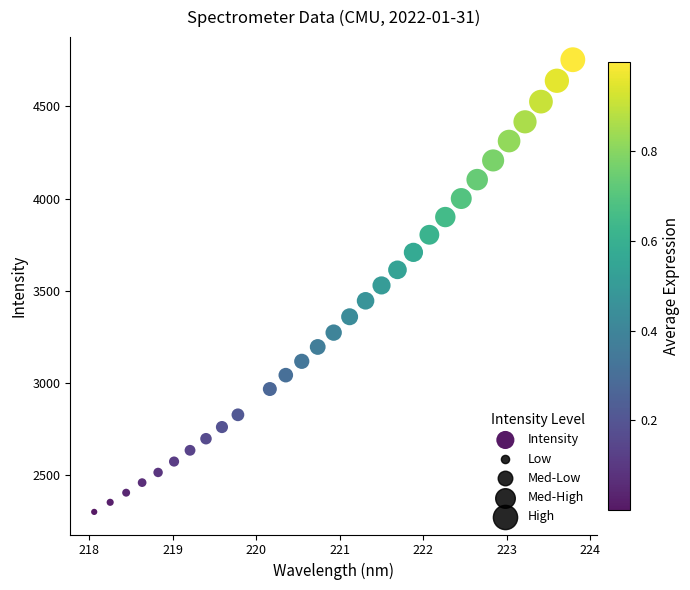

What is the range of X values (max minus min)?

5.7